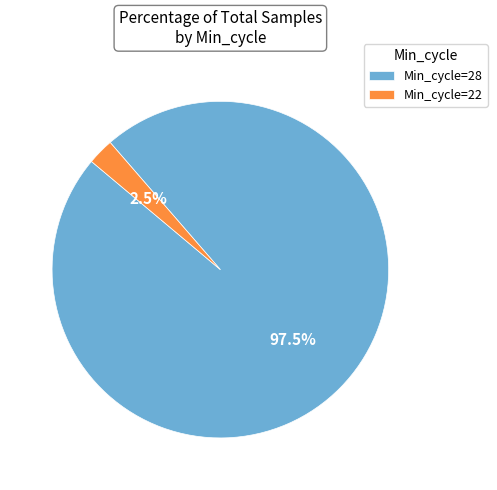

How many slices are in this pie chart?

2